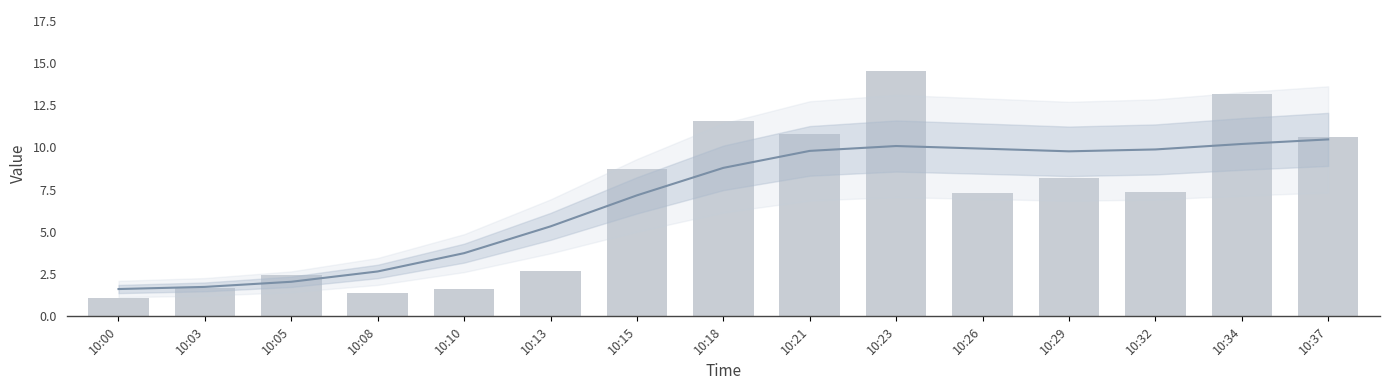

Is it true that value equals 13.2 at 10:29?

False